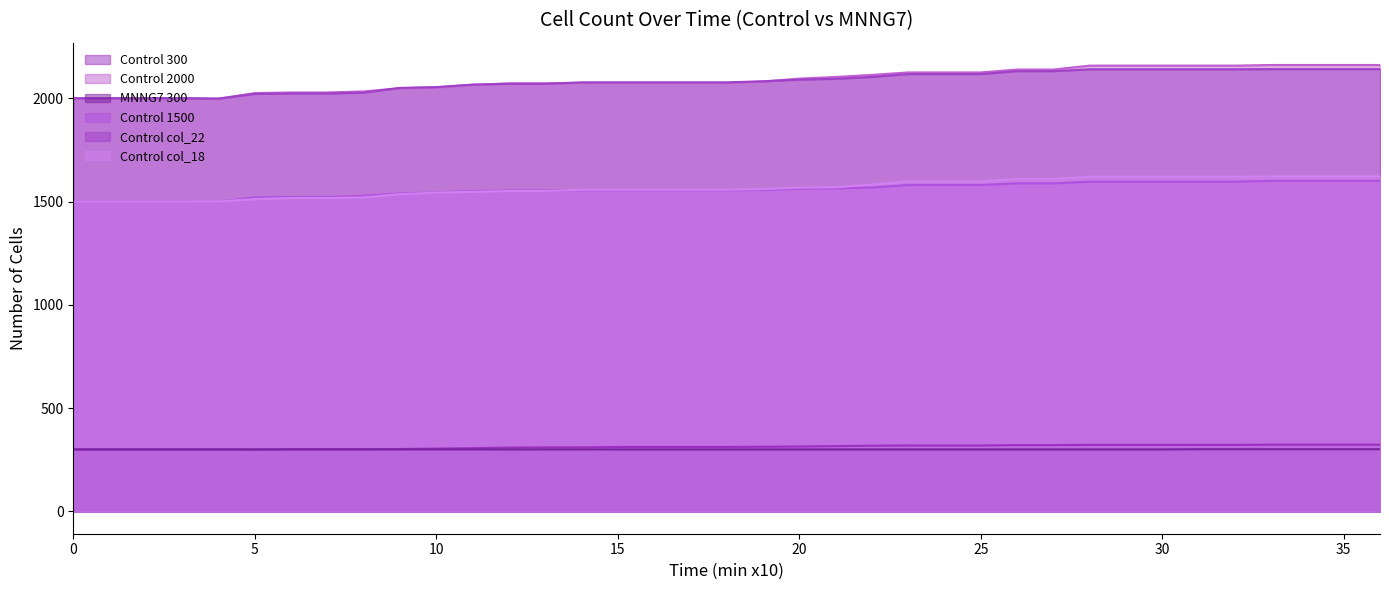

Which series has the largest total across all categories?

Control 2000